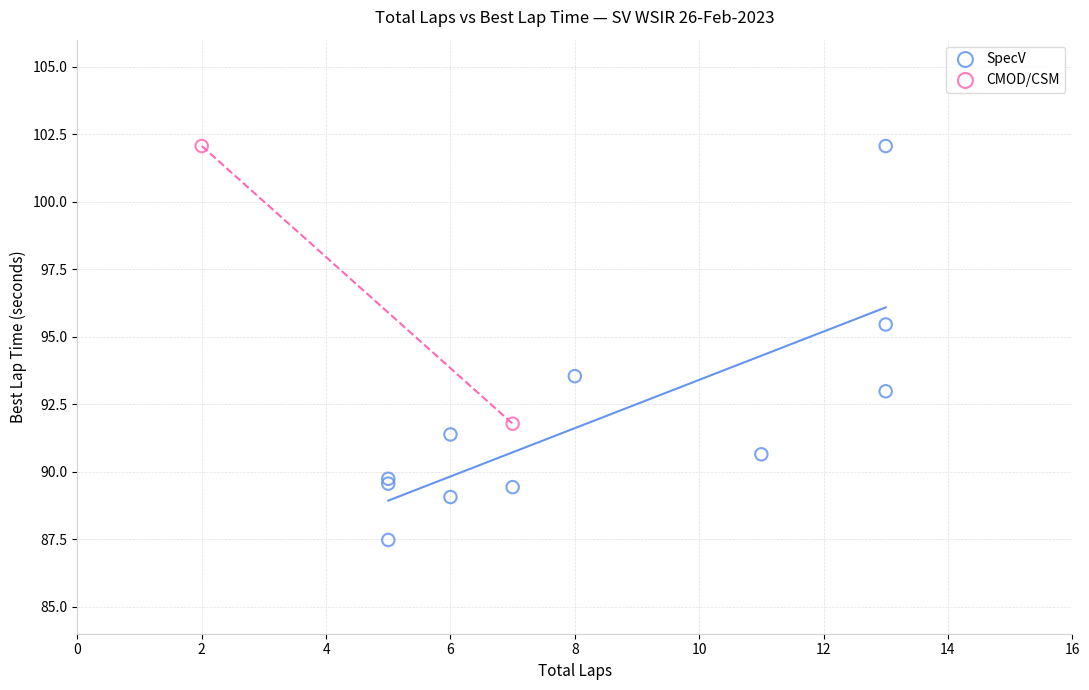

What are all the series names shown in the legend?

SpecV, CMOD/CSM